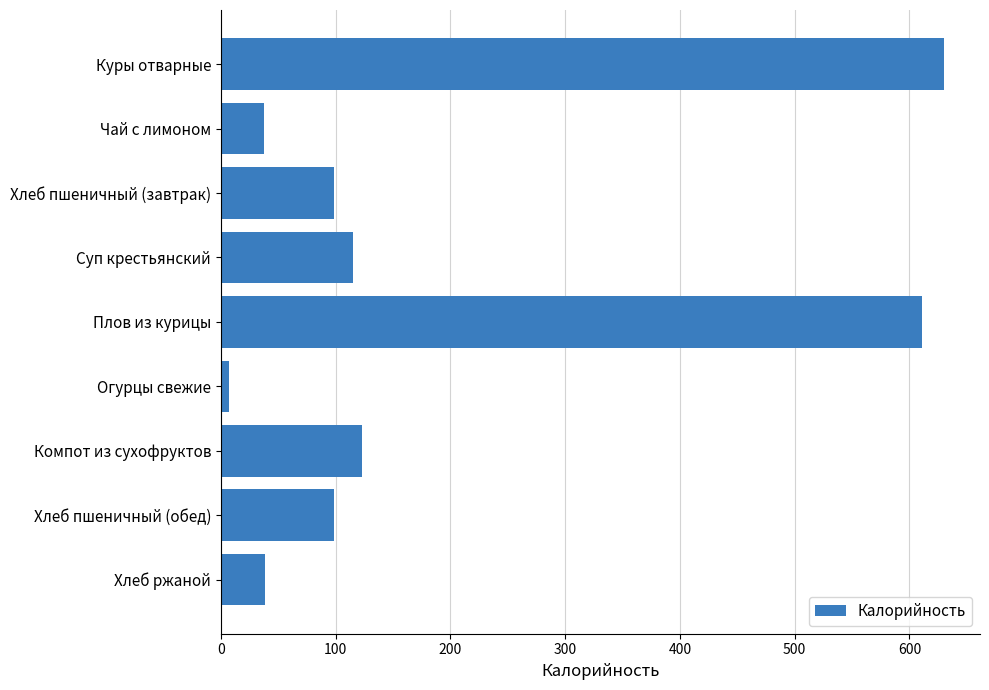

How many data points are above 98?

6